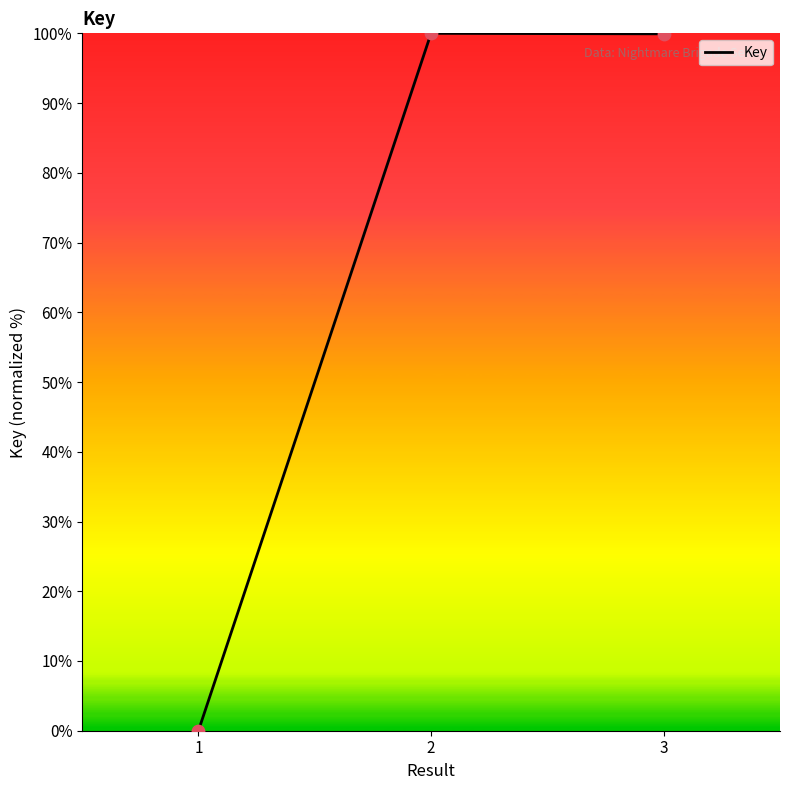

Which has a higher value, 2 or 1?

2